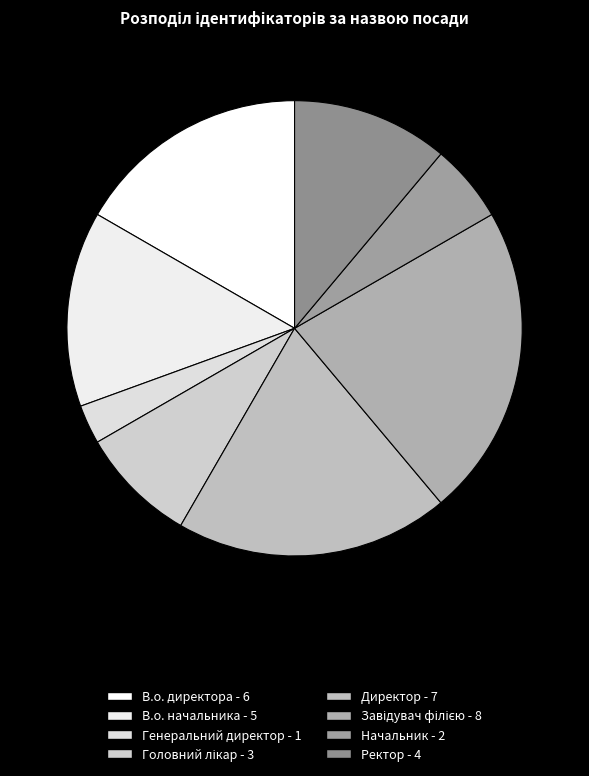

Rank the categories by value from lowest to highest.

Генеральний директор, Начальник, Головний лікар, Ректор, В.о. начальника, В.о. директора, Директор, Завідувач філією